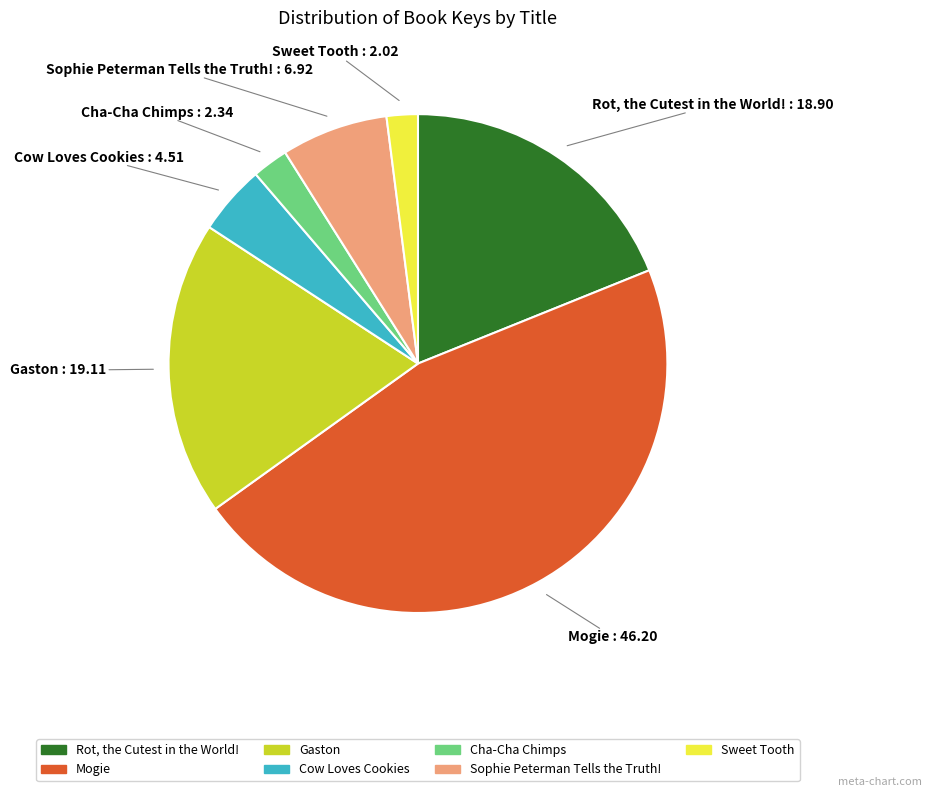

Count the number of slices in the pie.

7